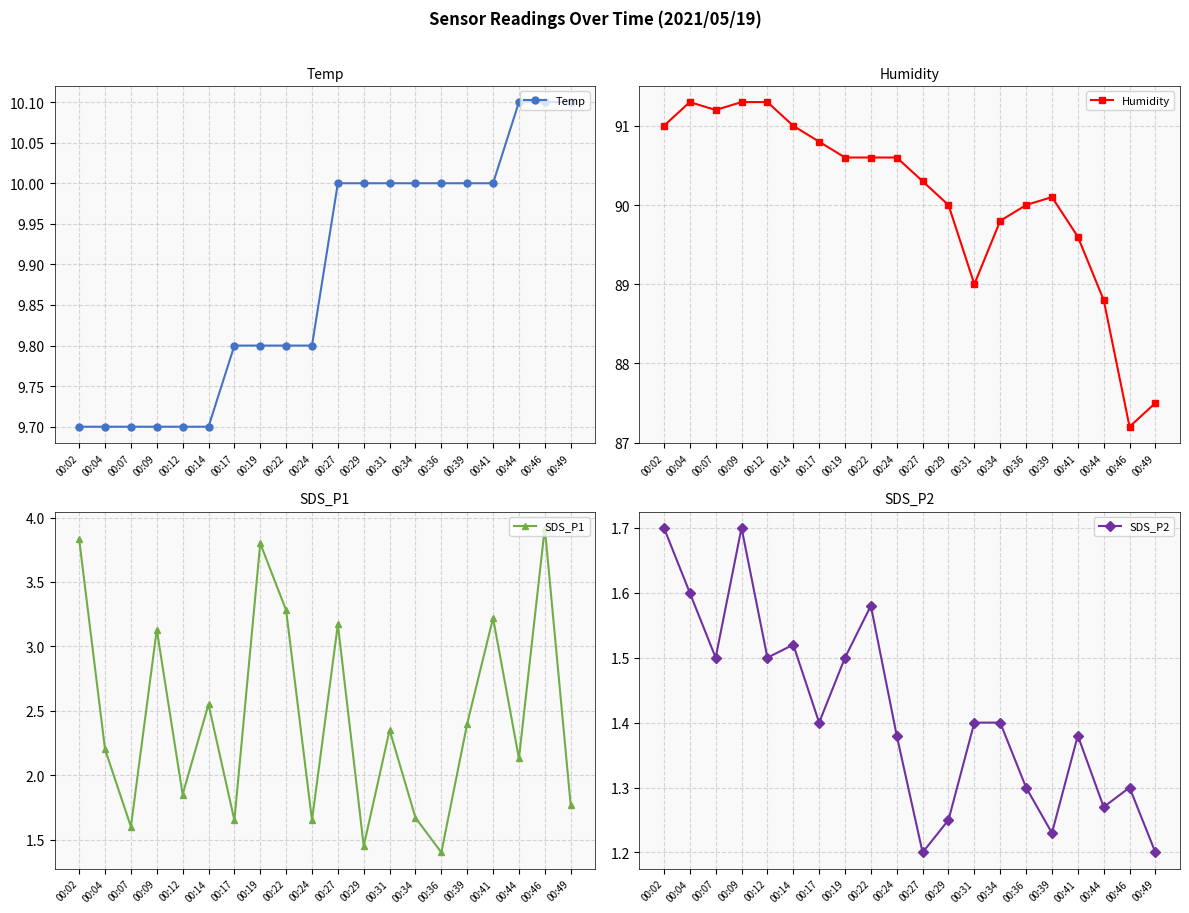

At which category is the sum across all series the highest?

00:02